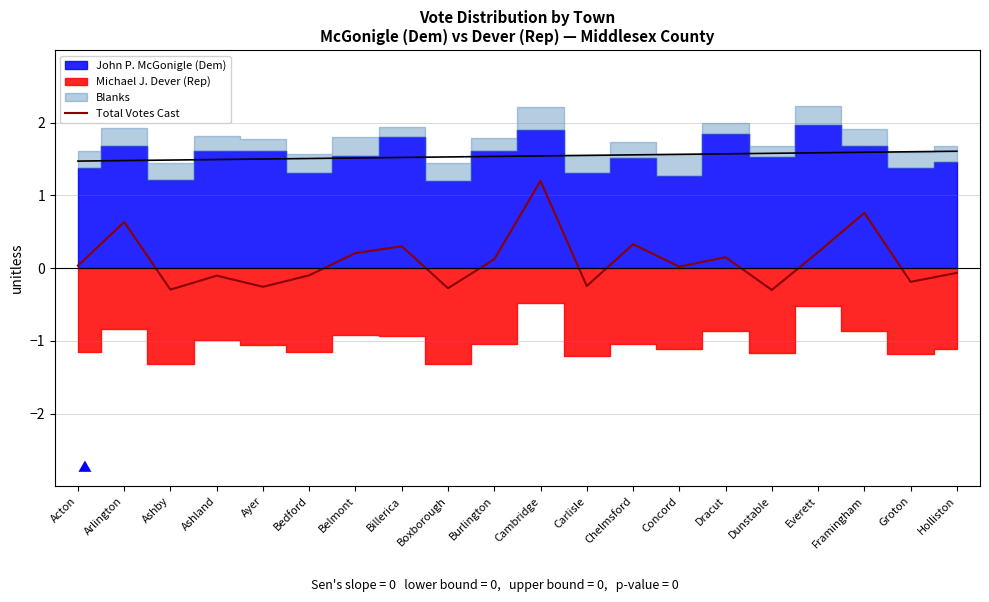

What is the minimum value for Total Votes Cast?

-0.3